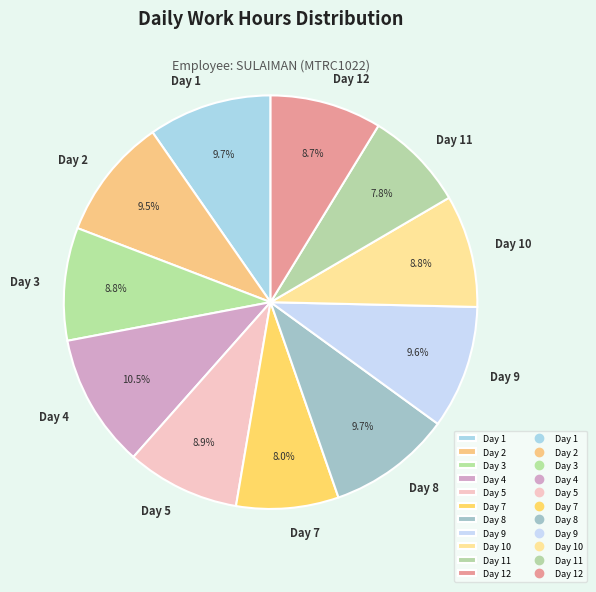

Is Day 2 the majority of the pie?

No